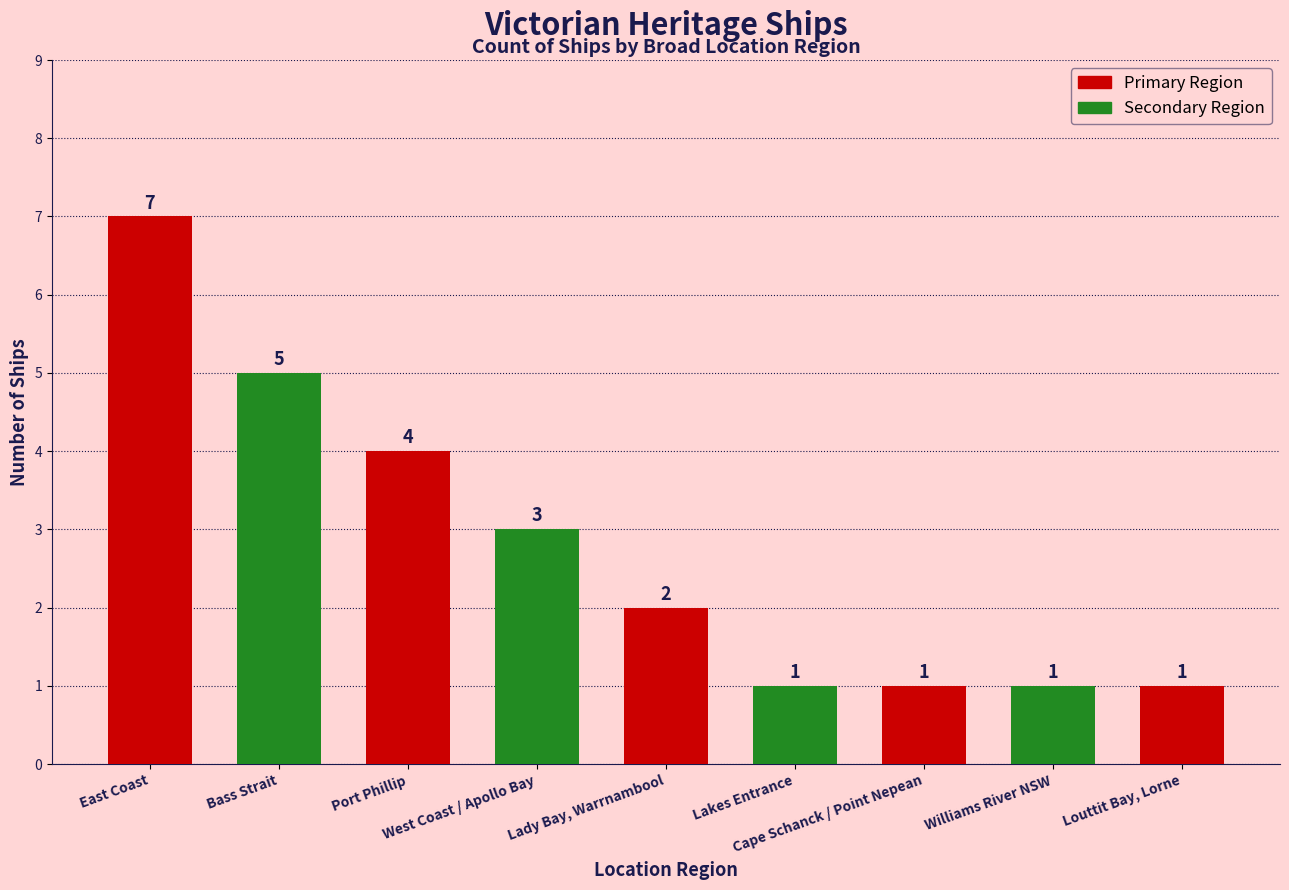

Reading left to right, what are all the values shown in this chart?

7	5	4	3	2	1	1	1	1